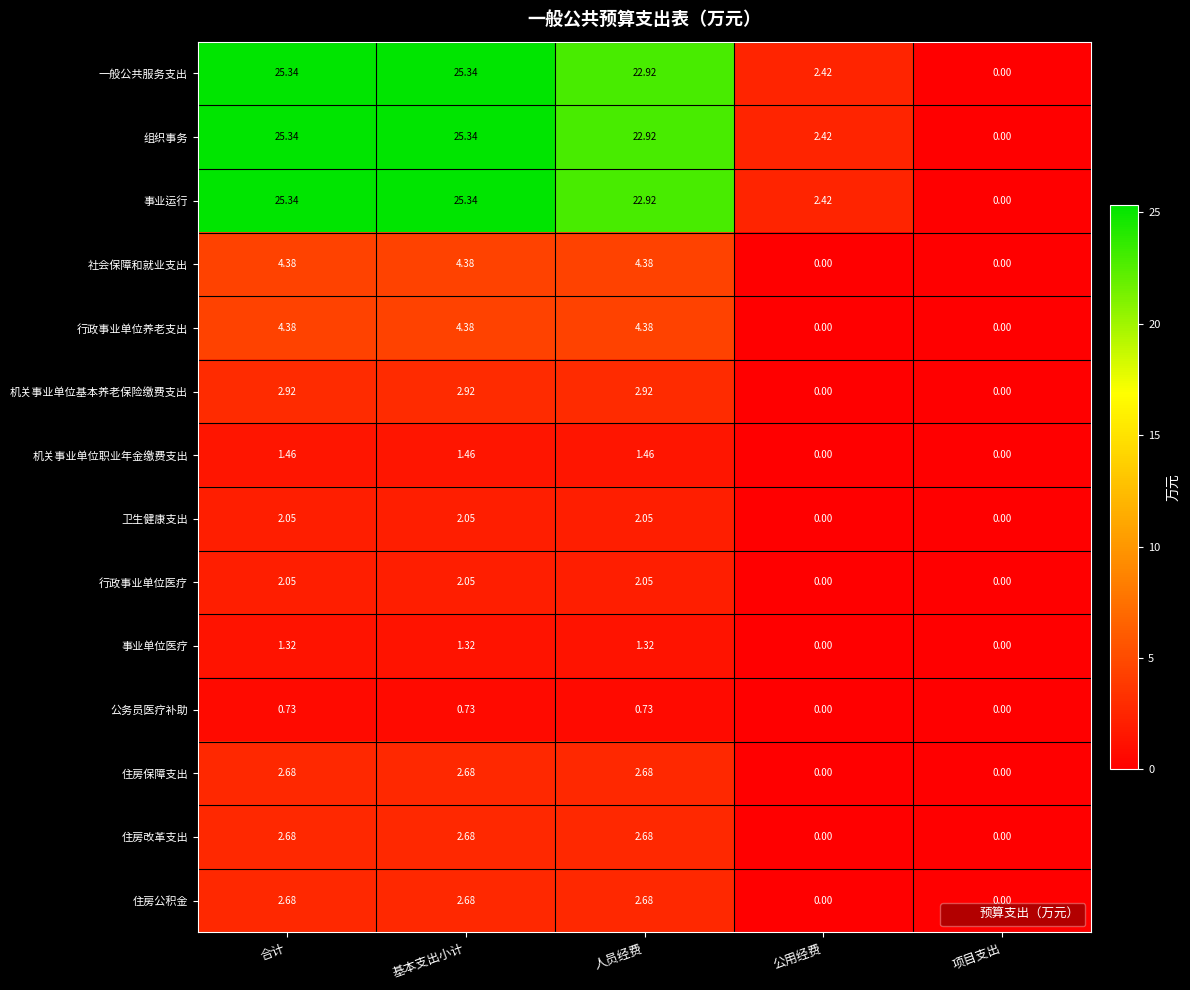

At which label does 事业运行 first exceed 22?

合计